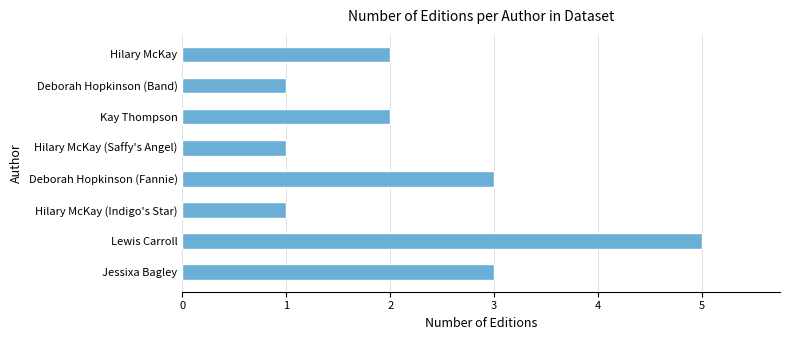

True or false: the data shows 2 at Hilary McKay.

True